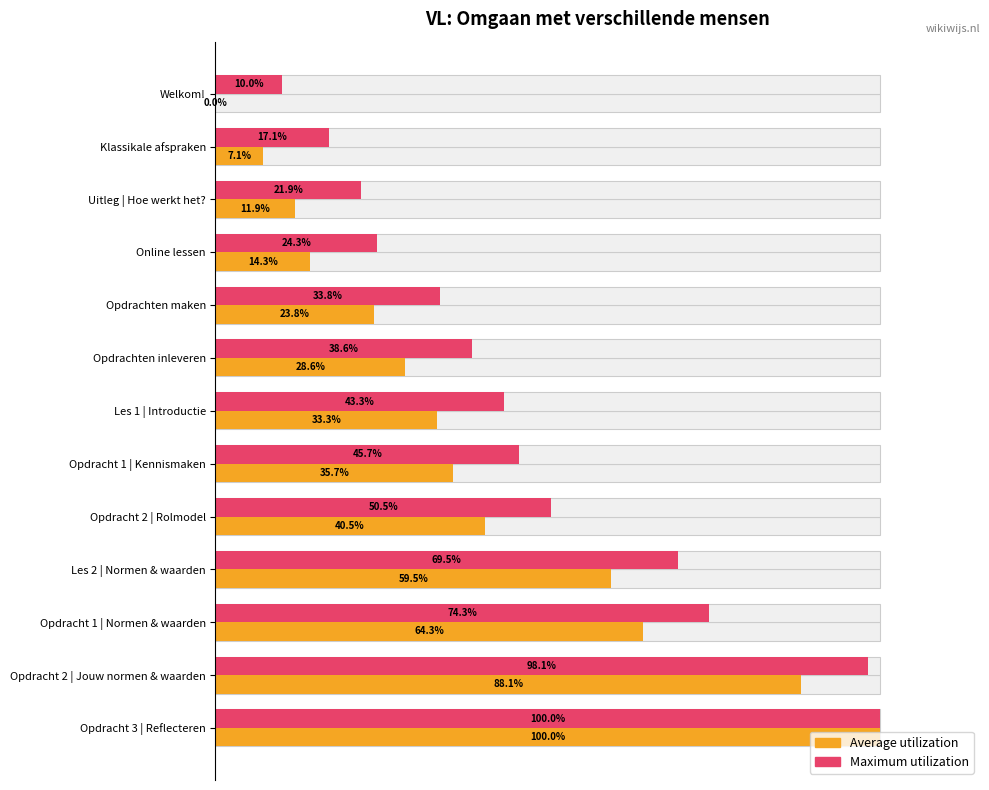

Which series has the largest range (max minus min)?

Average utilization